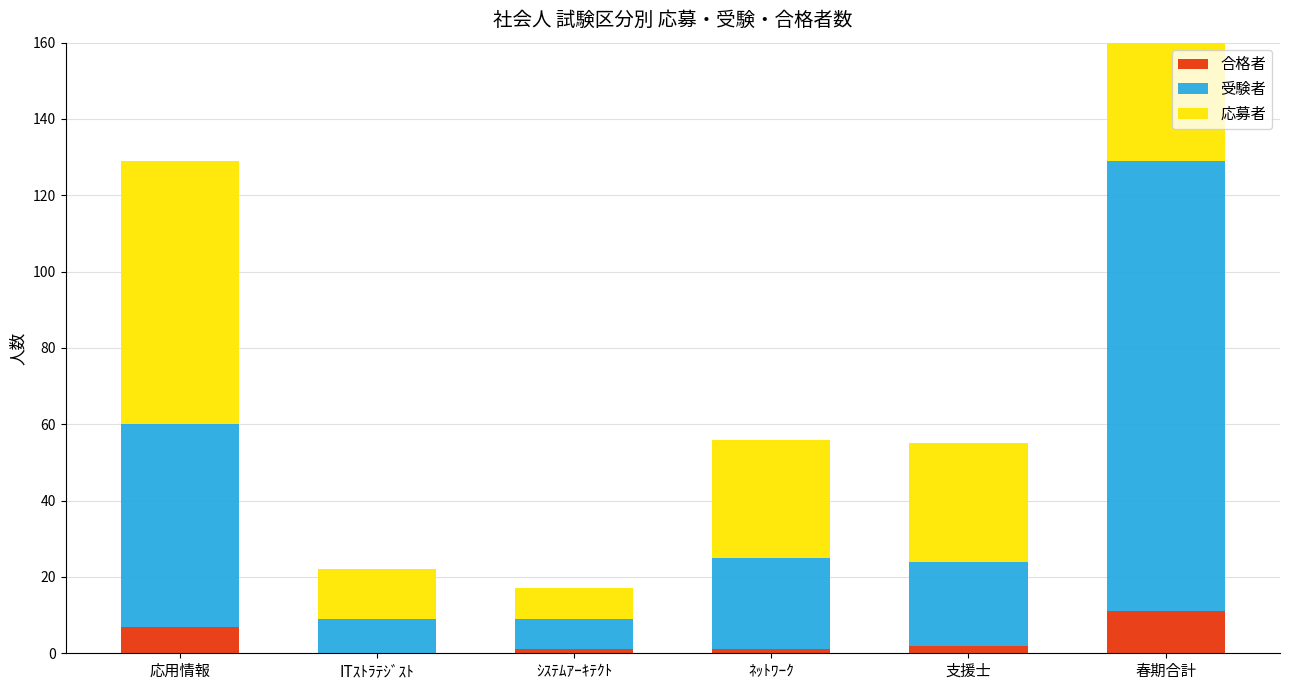

What is the sum of the 応募者 values at ﾈｯﾄﾜｰｸ and ｼｽﾃﾑｱｰｷﾃｸﾄ?

39